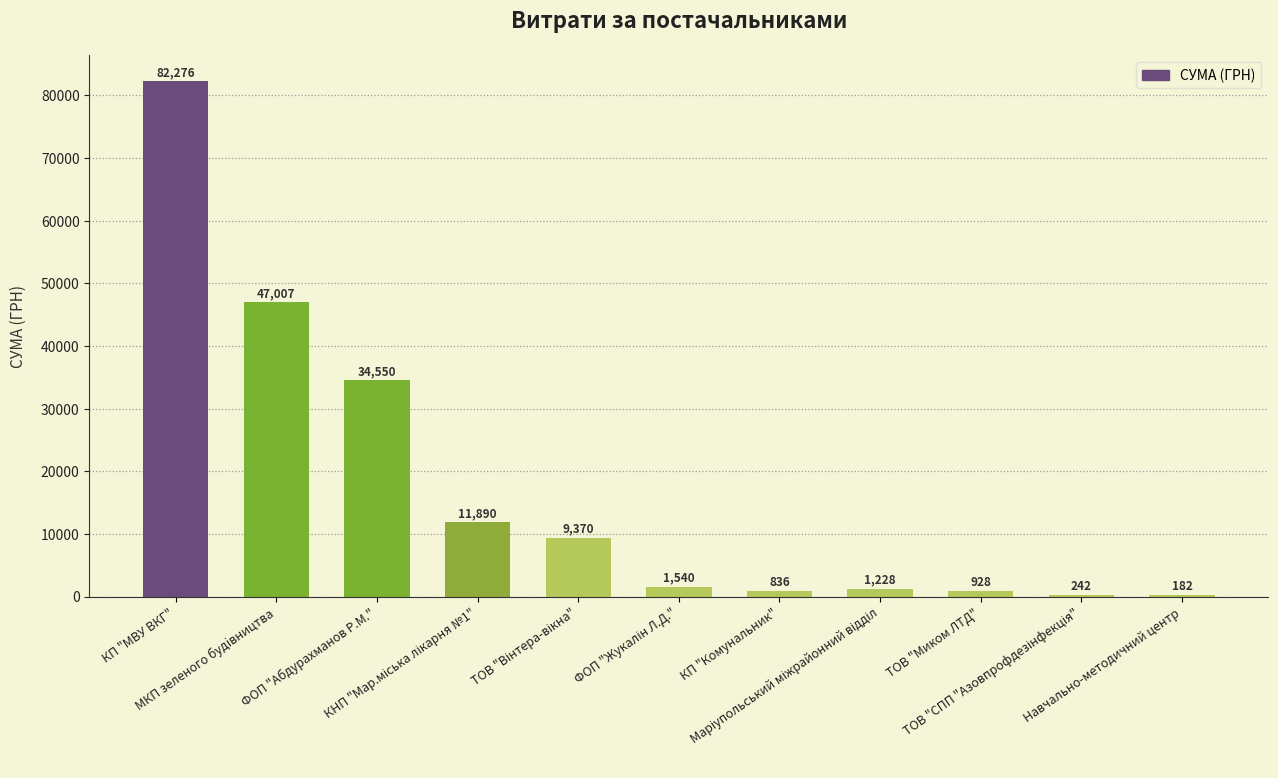

What is the maximum value shown in the chart?

82276.0